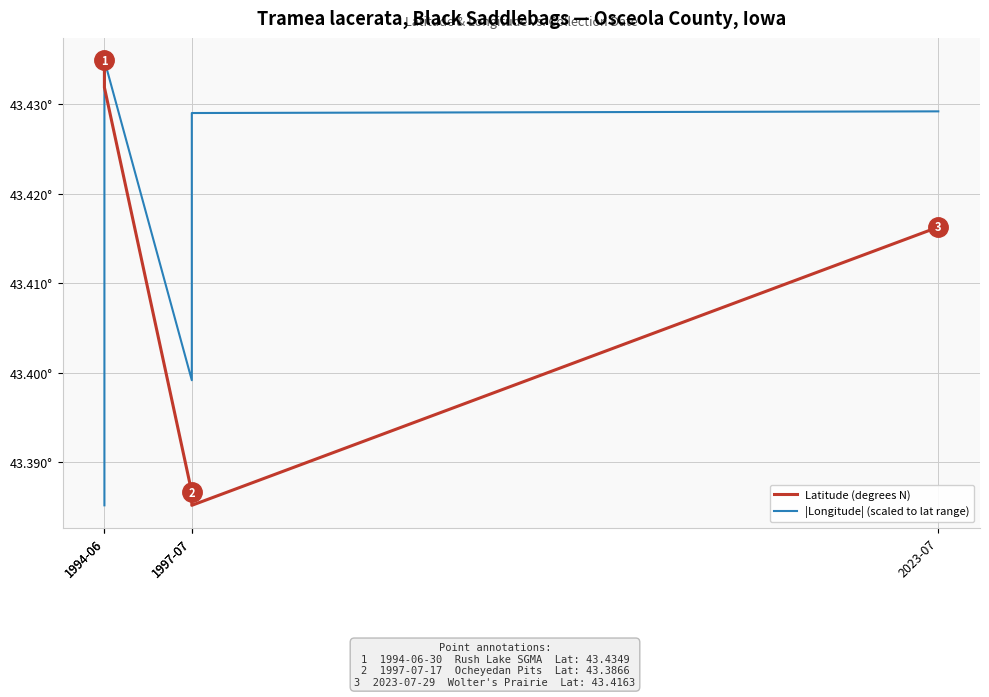

Which category has the lowest value in the |Longitude| (scaled to lat range) series?

1994-06